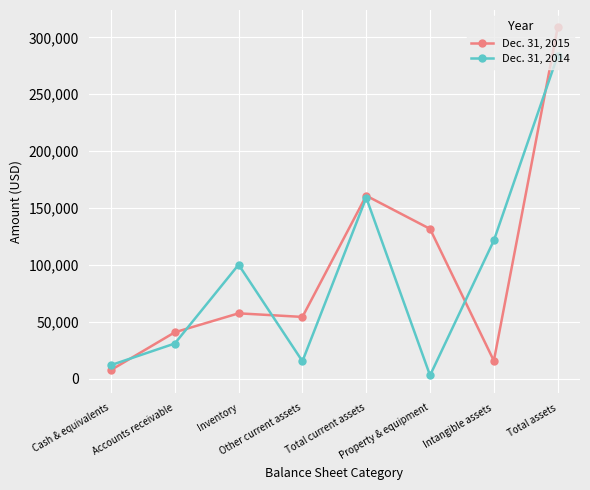

How many data points in Dec. 31, 2014 are less than 100366?

4